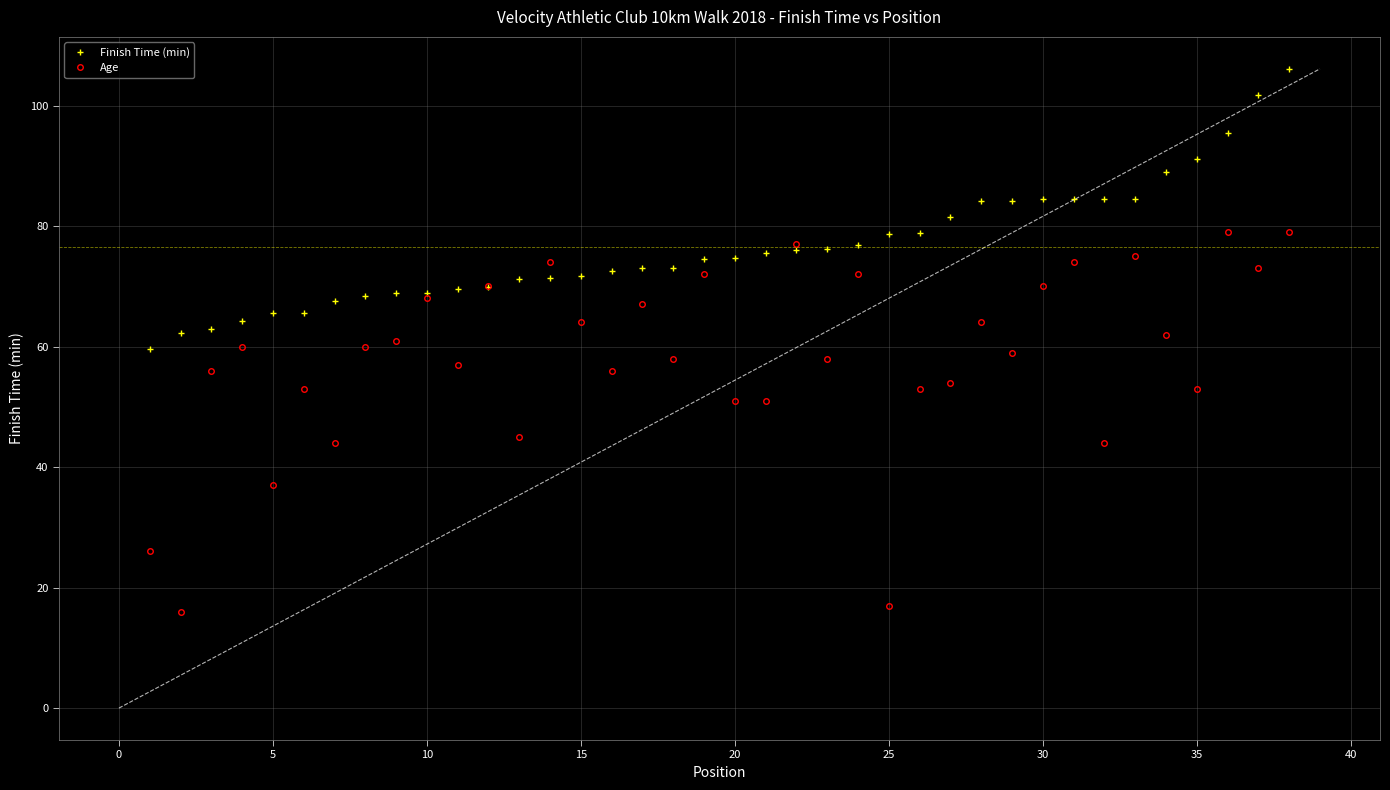

True or false: Age has more than 0 interior local peaks.

True